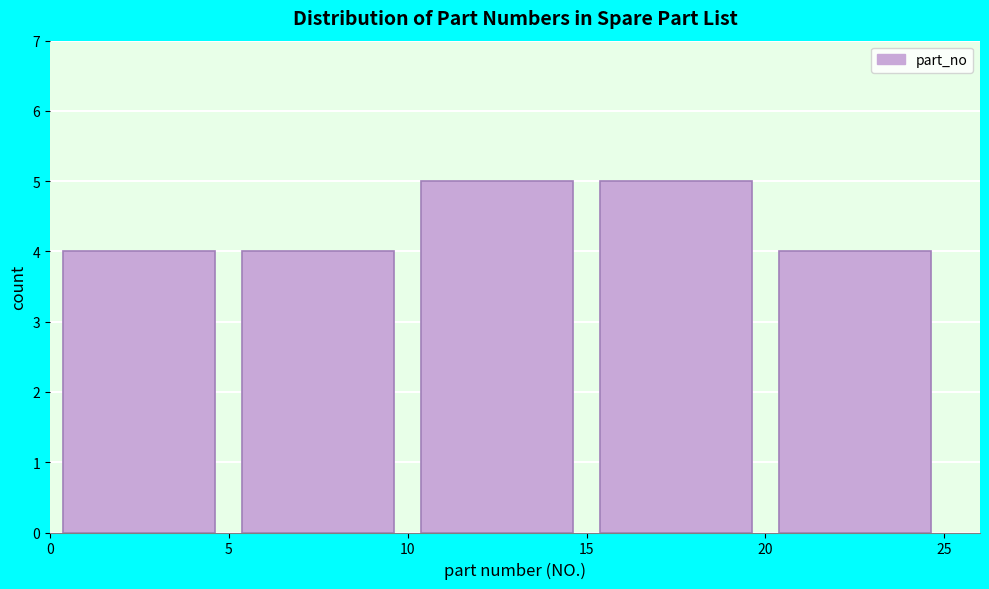

How tall is the bar that spans 20 to 25 on the x-axis? The values are not printed on the chart, so give them approximately, as read against the axis.

4